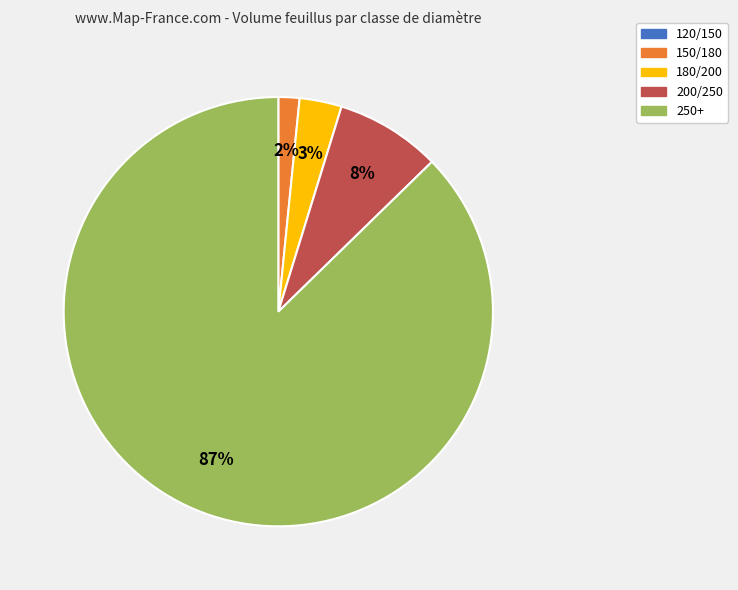

True or false: 200/250 accounts for 1% of the total.

False